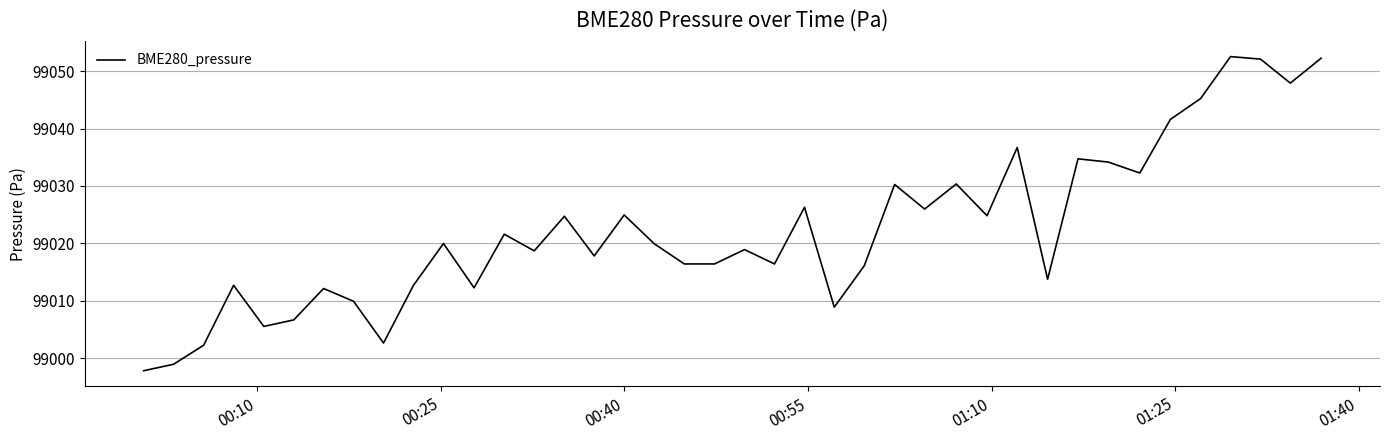

What is the difference between the maximum and minimum values?

54.7